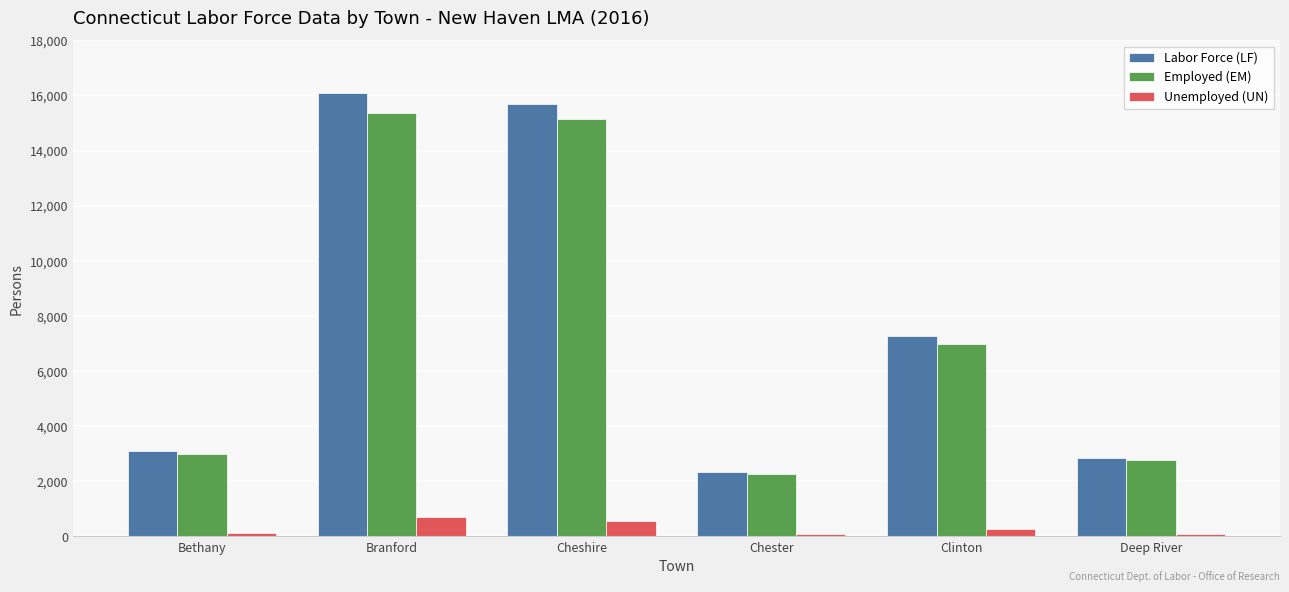

Between Bethany and Branford, which series saw the biggest shift?

Labor Force (LF)